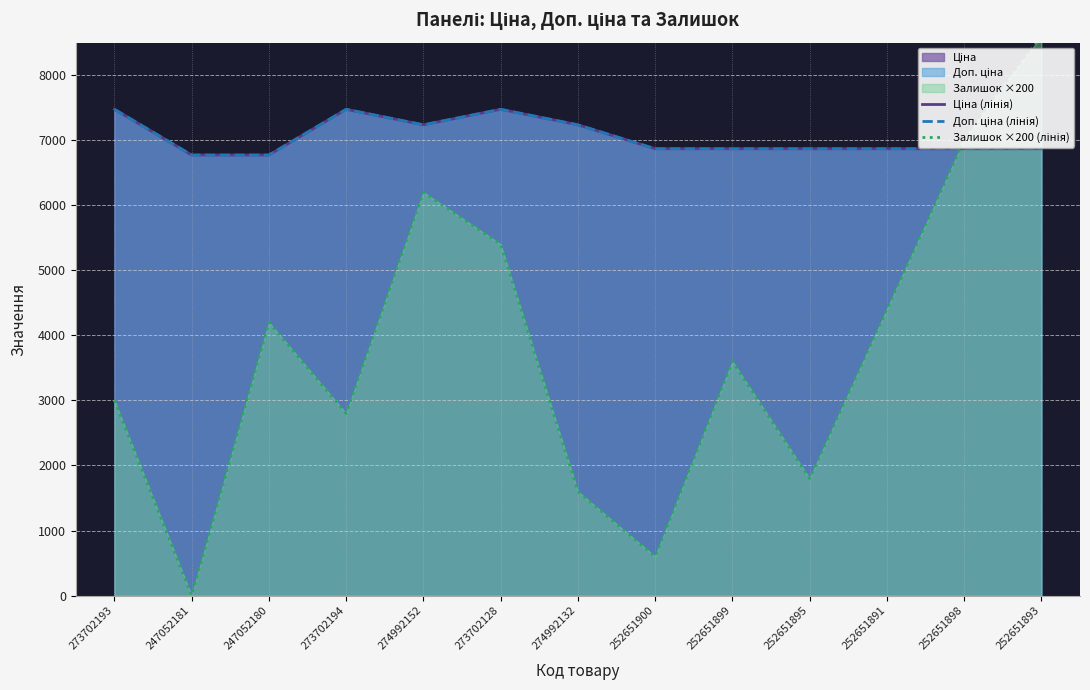

How many categories are shown in the chart?

13